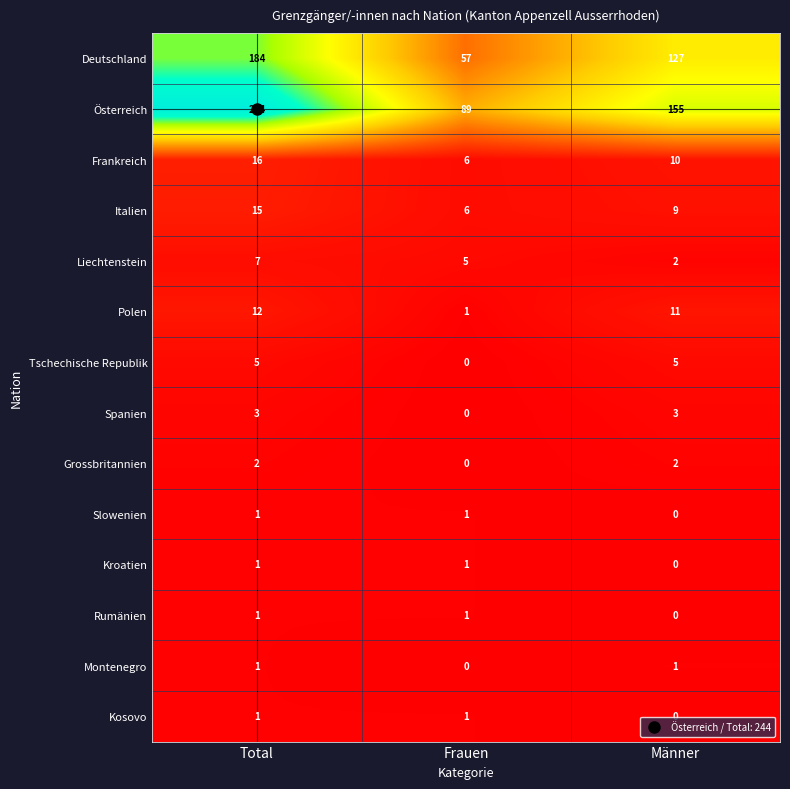

What is the difference between the Tschechische Republik values at Frauen and Total?

5